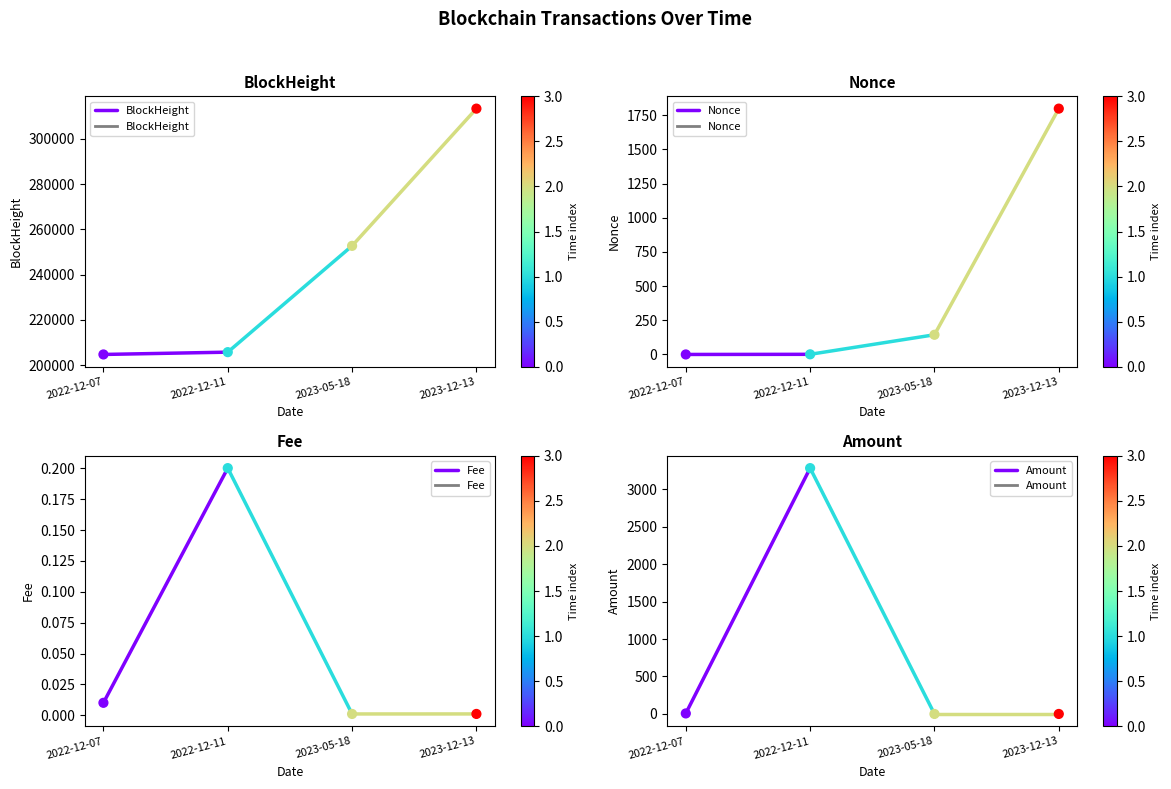

What is the total value across all series at 2022-12-07?

204730.0